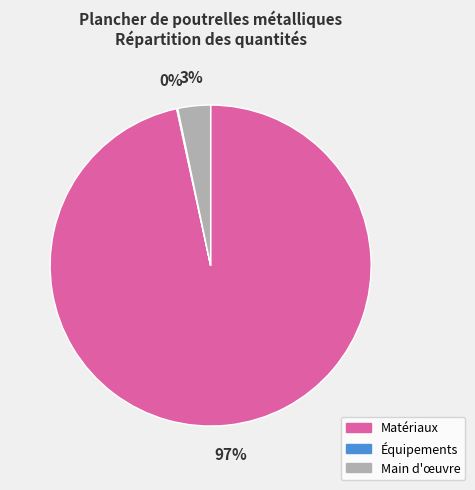

Combined, do Matériaux and Main d'œuvre account for over 50%?

Yes